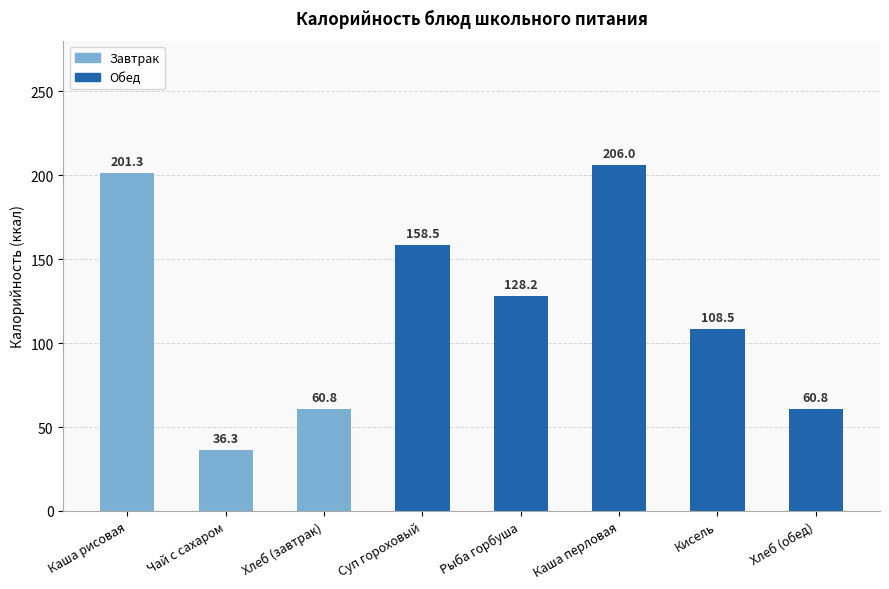

At which label does the data first exceed 128?

Каша рисовая